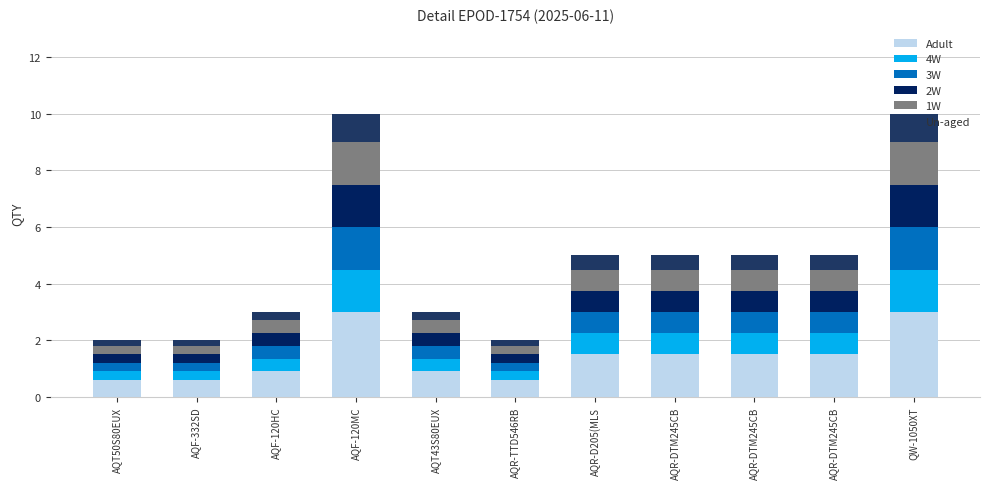

What value does the Un-aged series have at AQR-TTD546RB?

0.2